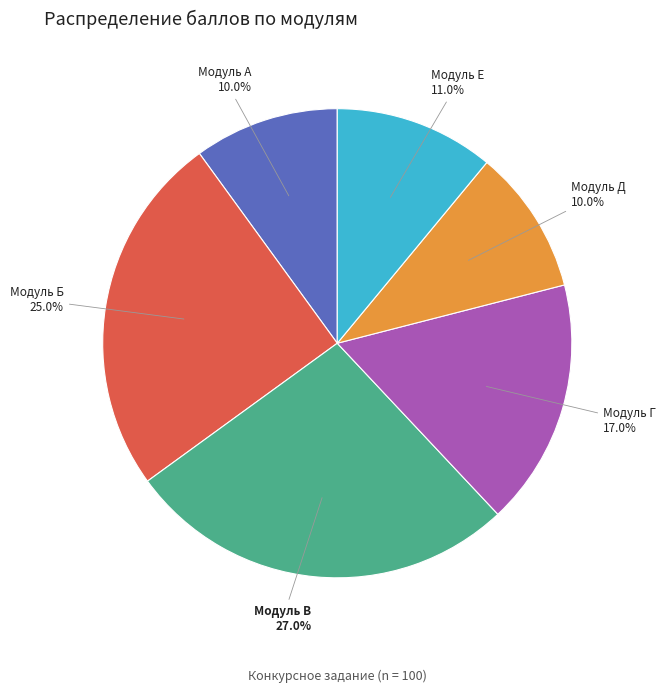

To the nearest percent, what is the combined percentage of Модуль Г and Модуль А?

27%